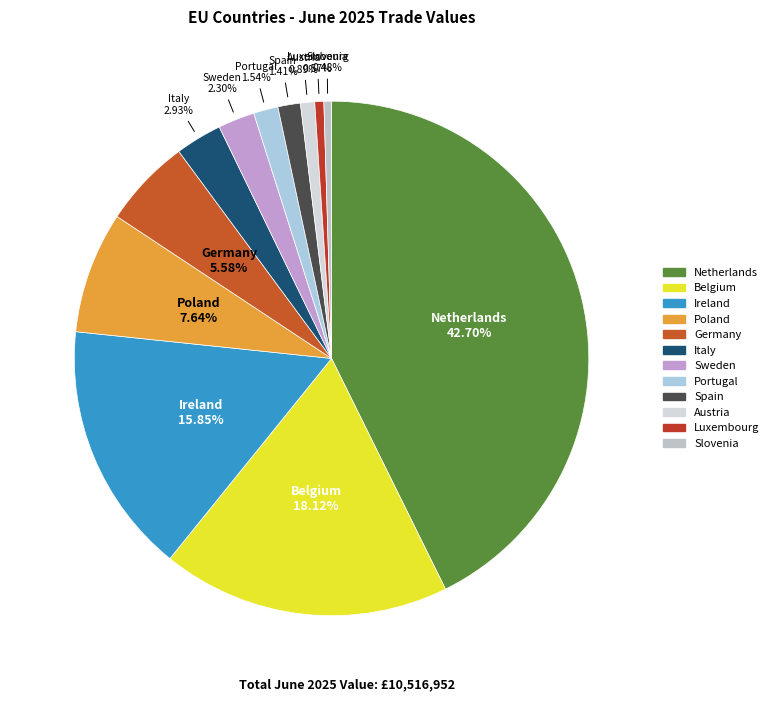

The Germany slice represents 6% of the pie. True or false?

True